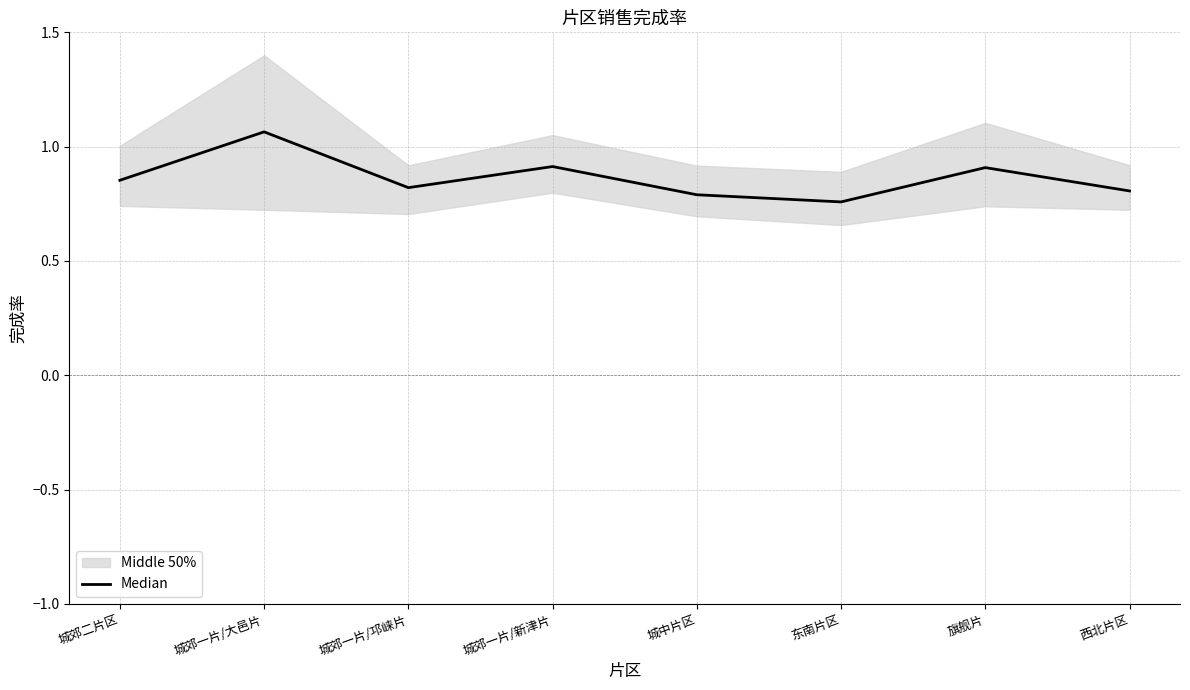

Which has a higher value, 城郊一片/邛崃片 or 城郊一片/新津片?

城郊一片/新津片